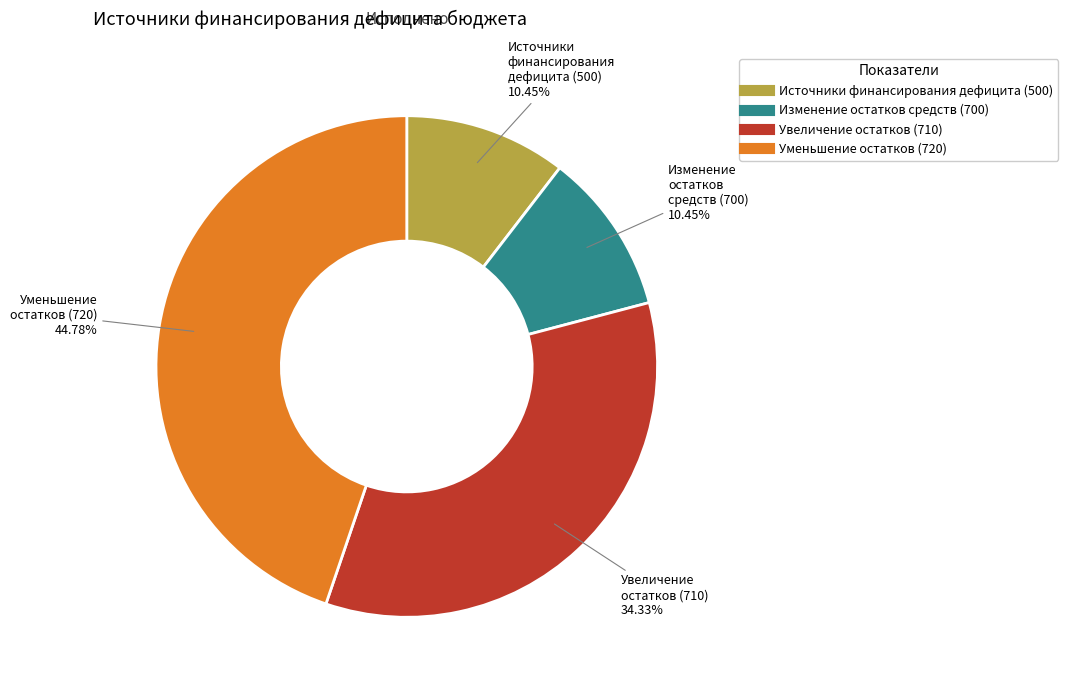

Does any single category account for the majority?

No